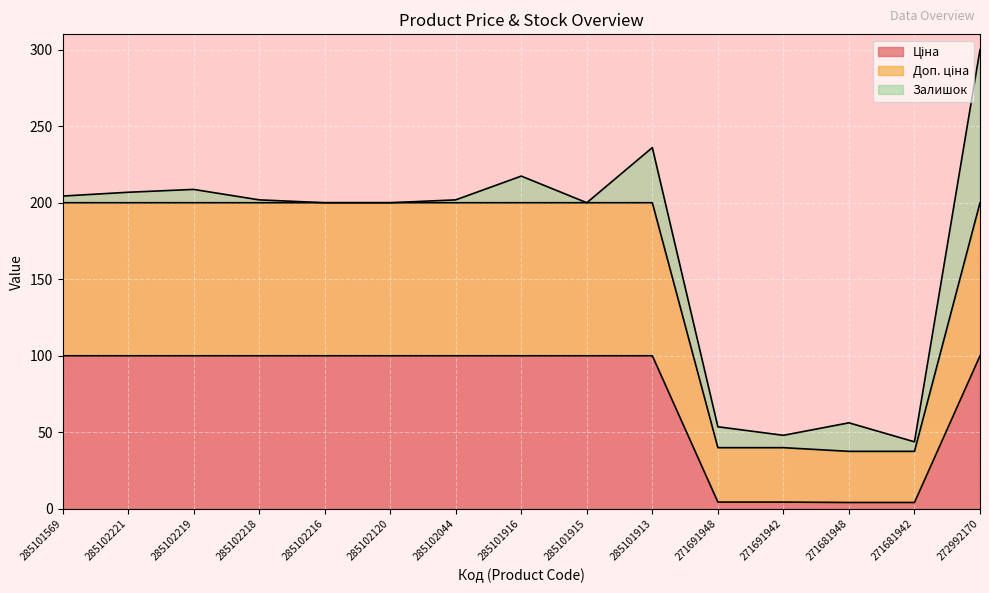

What is the difference between the maximum and minimum values in the Доп. ціна series?

162.4